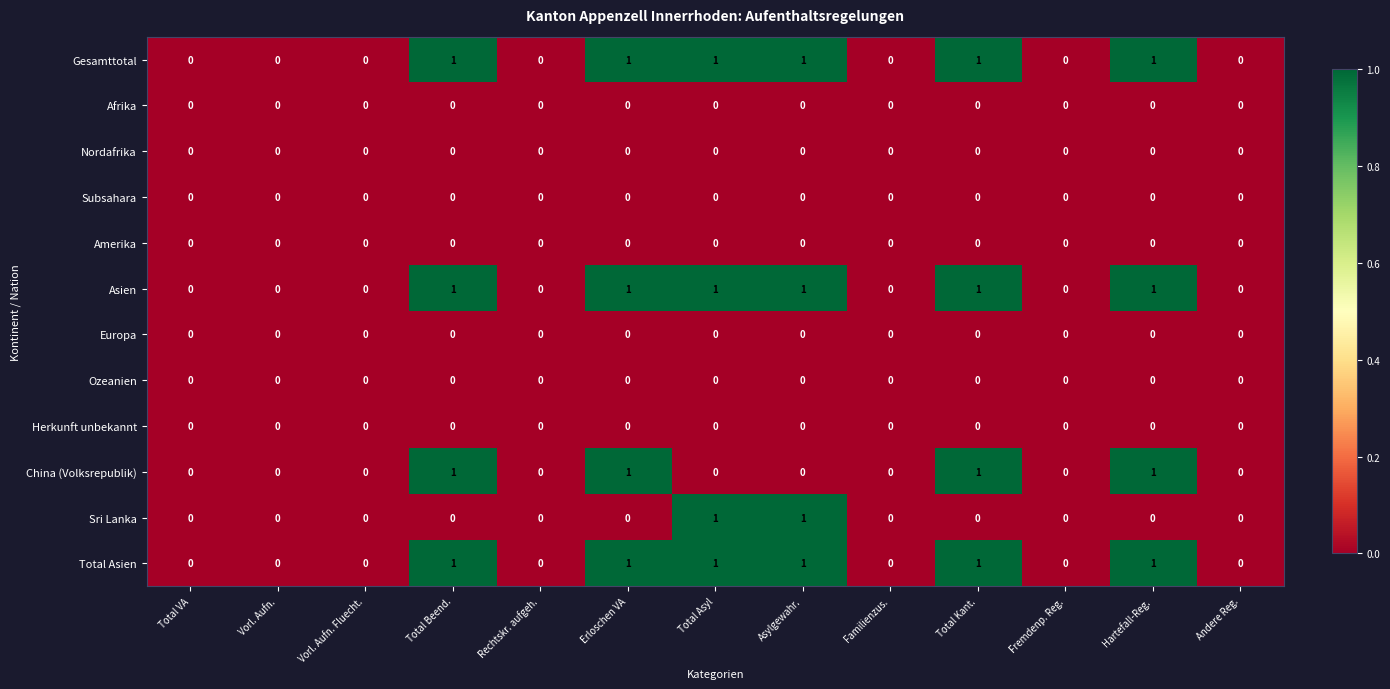

True or false: Subsahara has a value of 0 at Total Asyl.

True